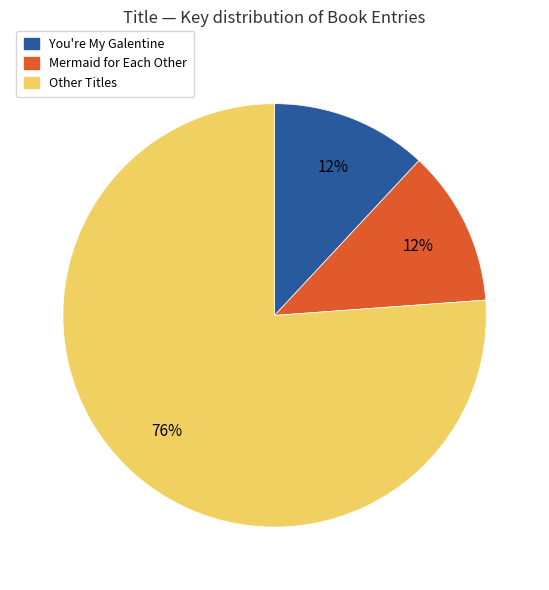

How many slices are in this pie chart?

3